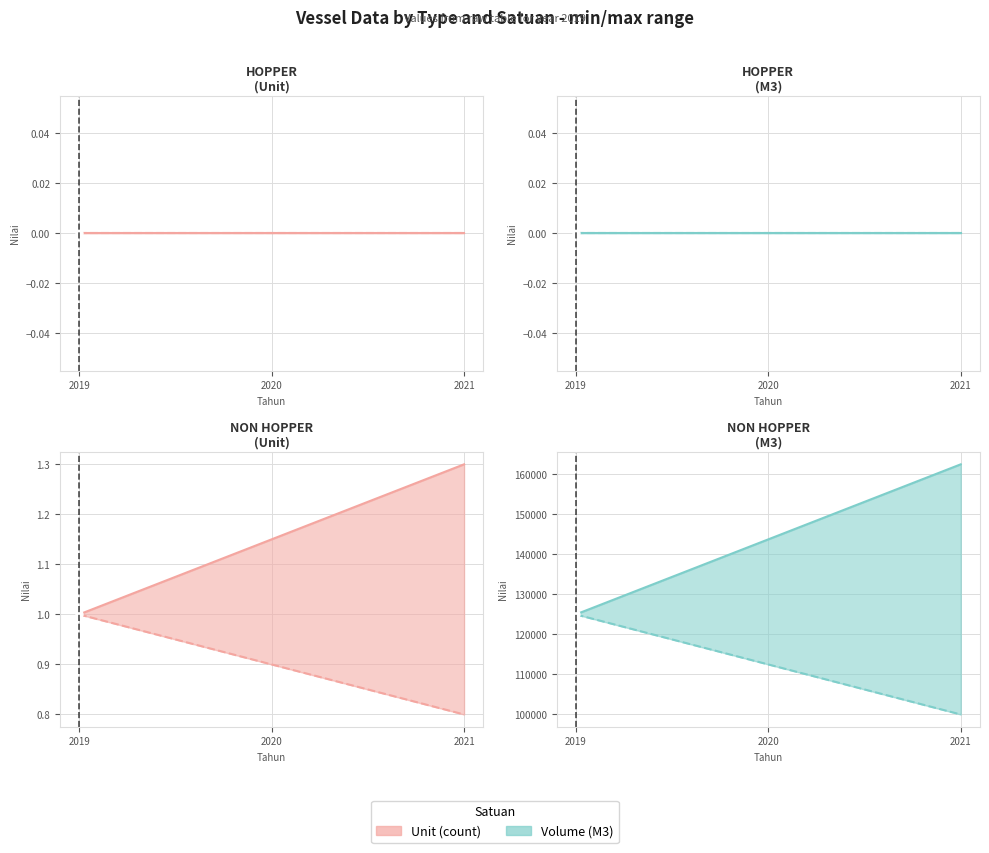

At 2019, list the series in order from largest to smallest.

Volume (M3) upper, Volume (M3) lower, Unit (count) upper, Unit (count) lower